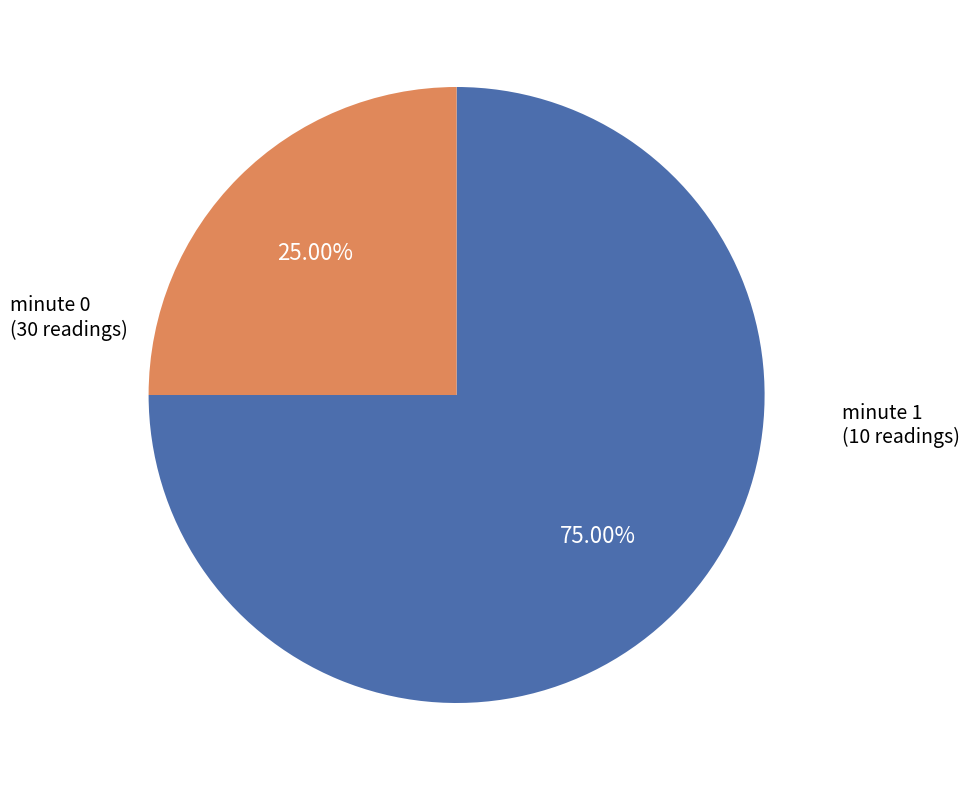

Does any single category account for the majority?

Yes